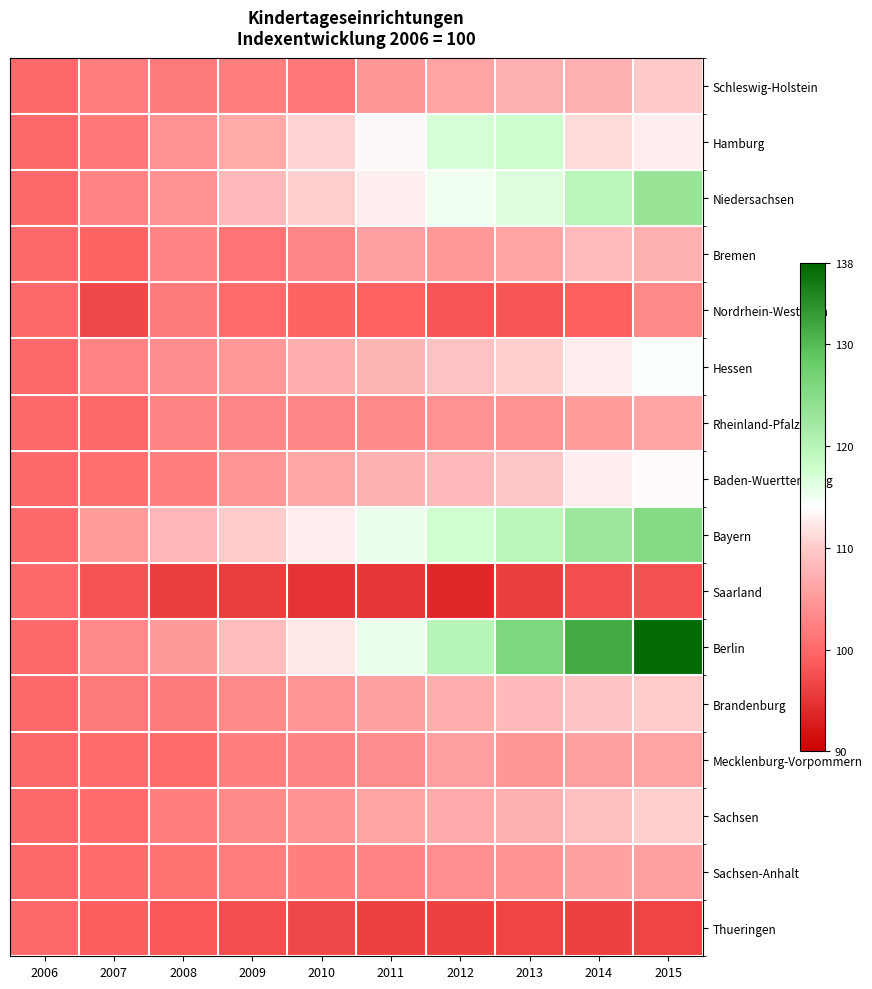

Which series has the largest range (max minus min)?

Berlin